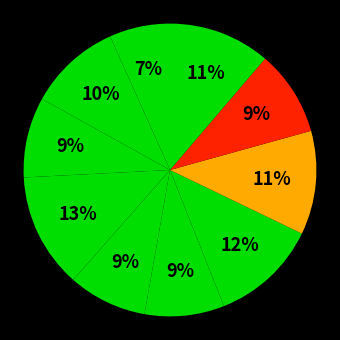

How many segments does this pie chart have?

10